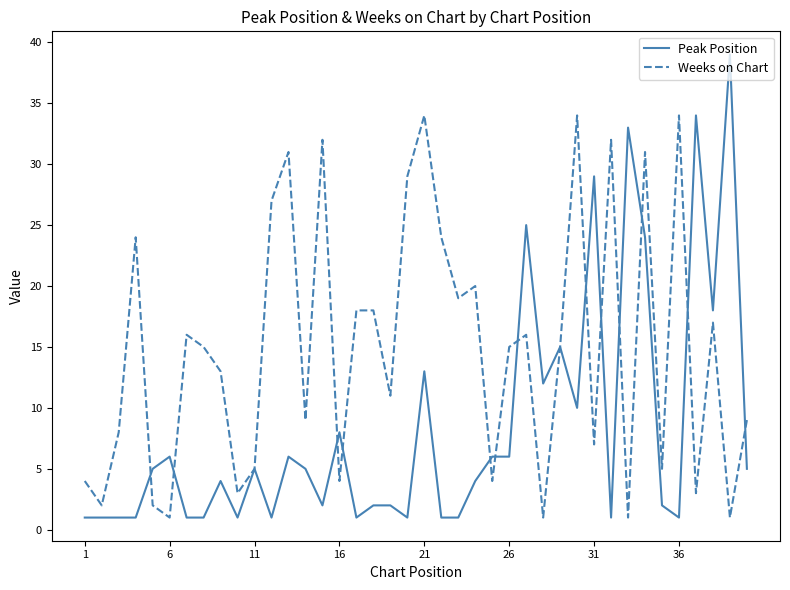

How many series are shown in this chart?

2